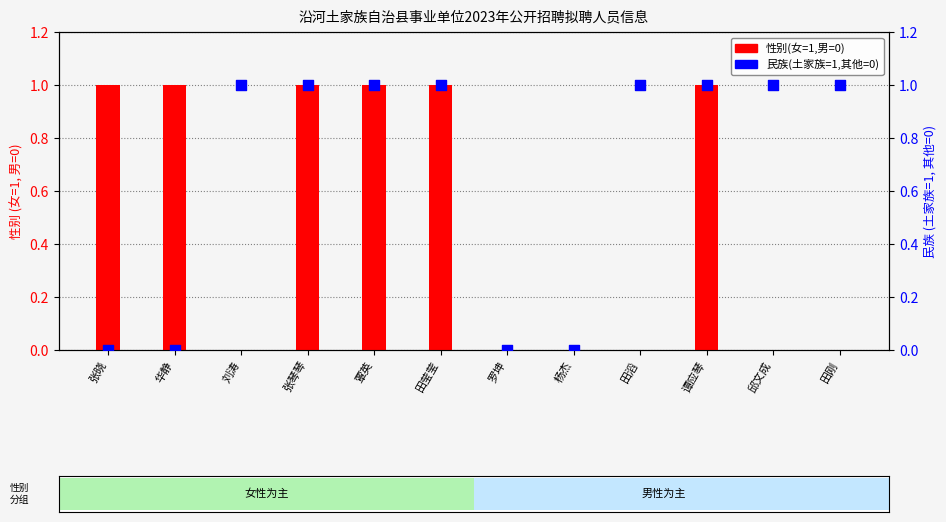

Which series has the largest total across all categories?

民族(土家族=1,其他=0)